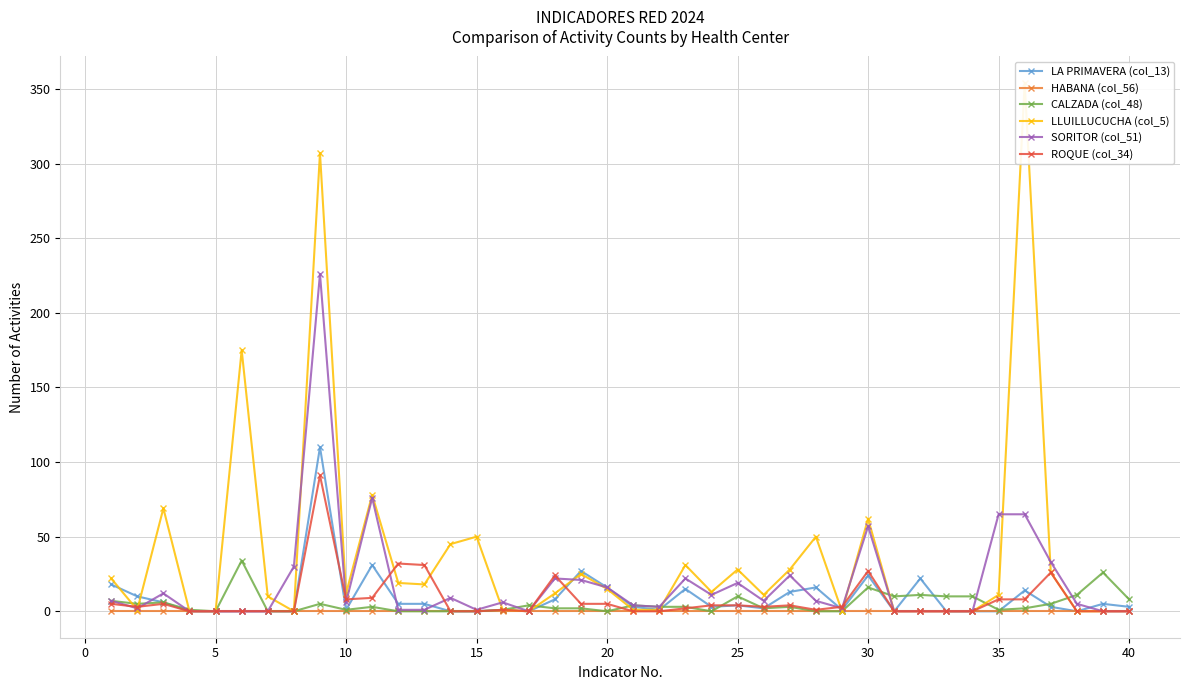

True or false: LA PRIMAVERA (col_13) has more than 2 interior local peaks.

True